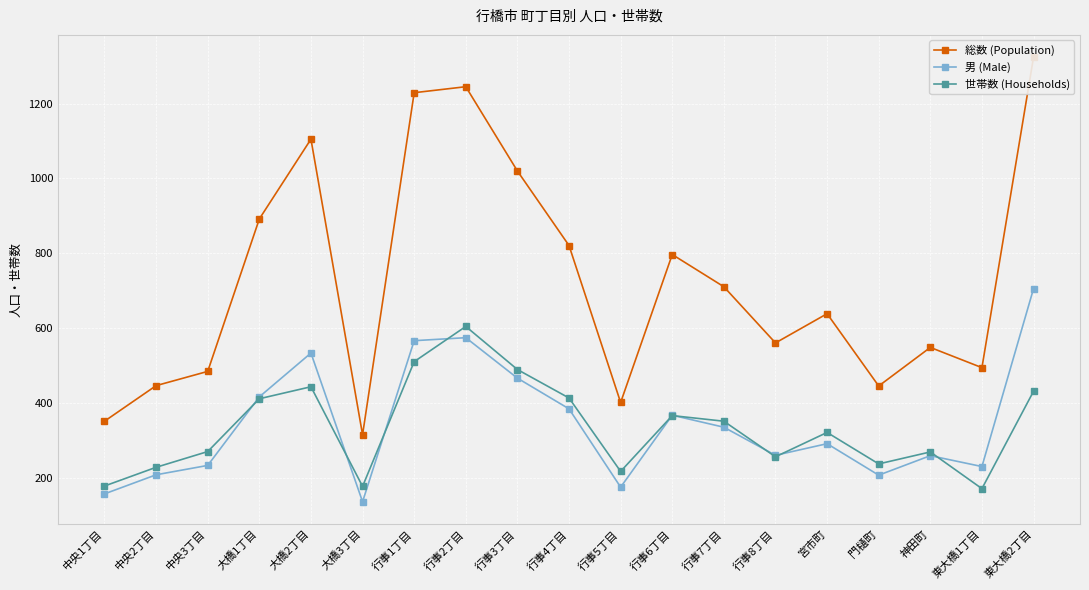

What position from the right is 行事3丁目?

11